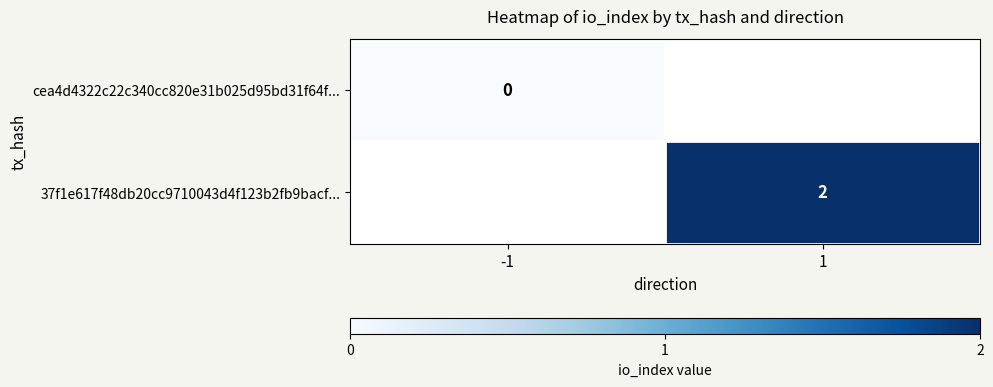

How many categories are shown in the chart?

2